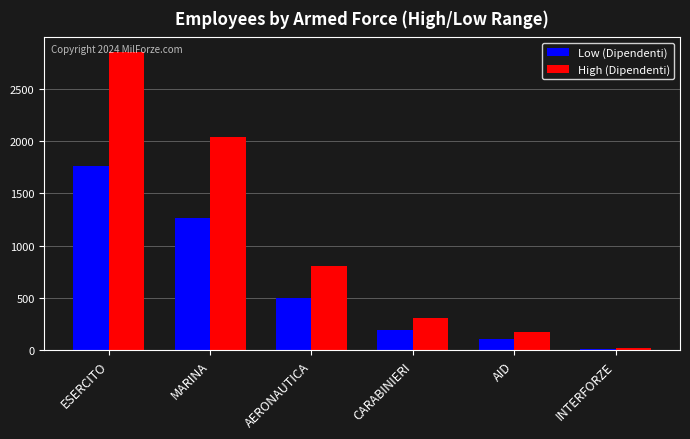

Which series changed the most between AERONAUTICA and INTERFORZE?

High (Dipendenti)